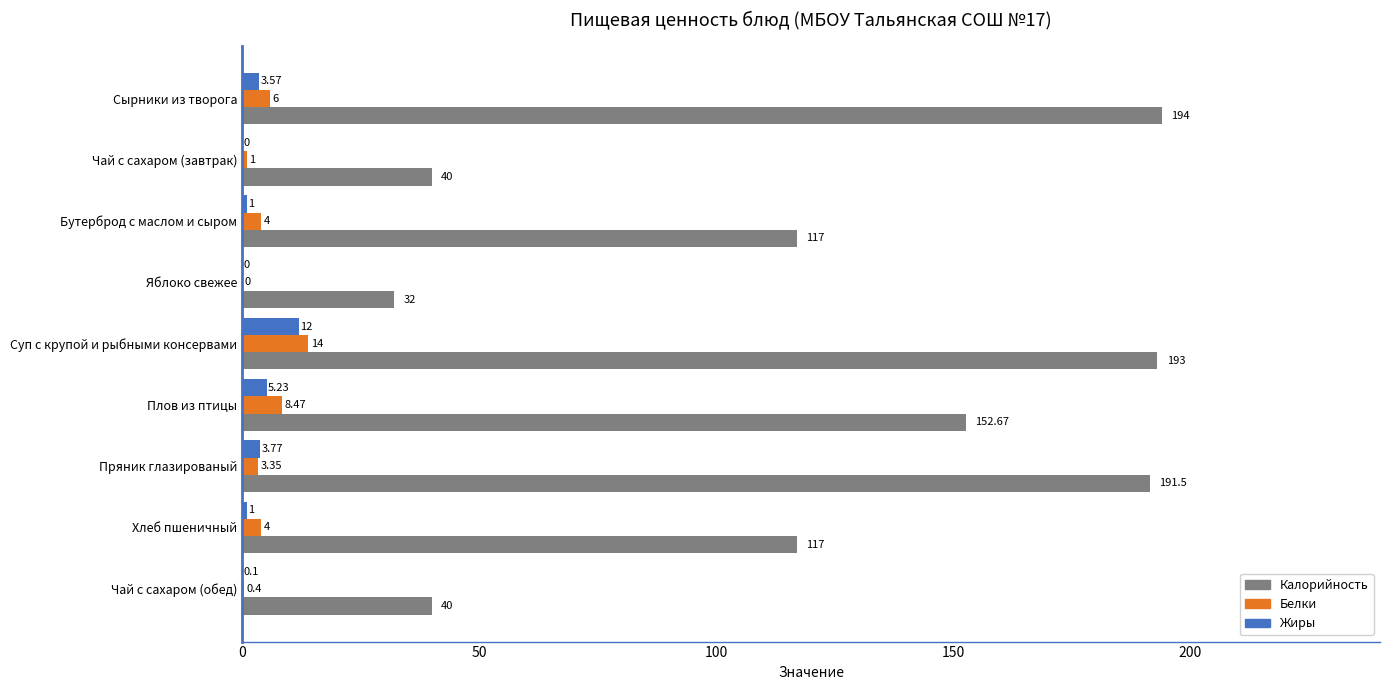

What is the sum of the Жиры values at Суп с крупой и рыбными консервами and Чай с сахаром (завтрак)?

12.0